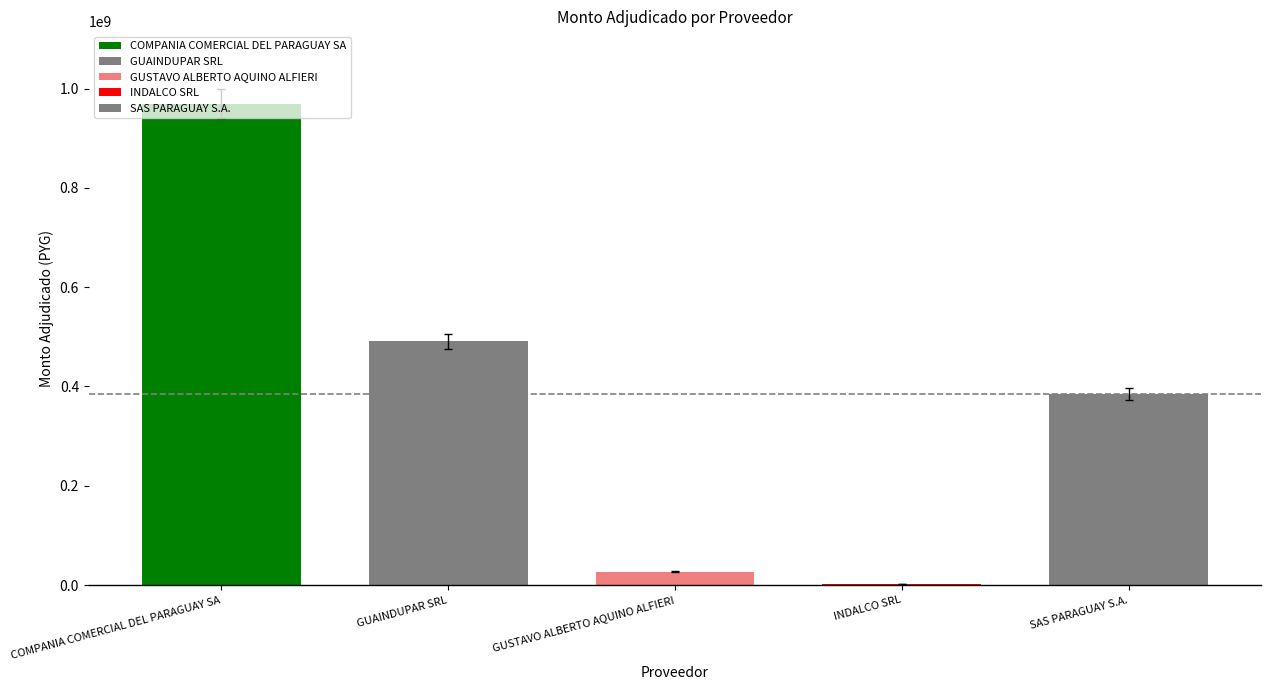

List the labels in order of value, smallest first.

INDALCO SRL, GUSTAVO ALBERTO AQUINO ALFIERI, SAS PARAGUAY S.A., GUAINDUPAR SRL, COMPANIA COMERCIAL DEL PARAGUAY SA